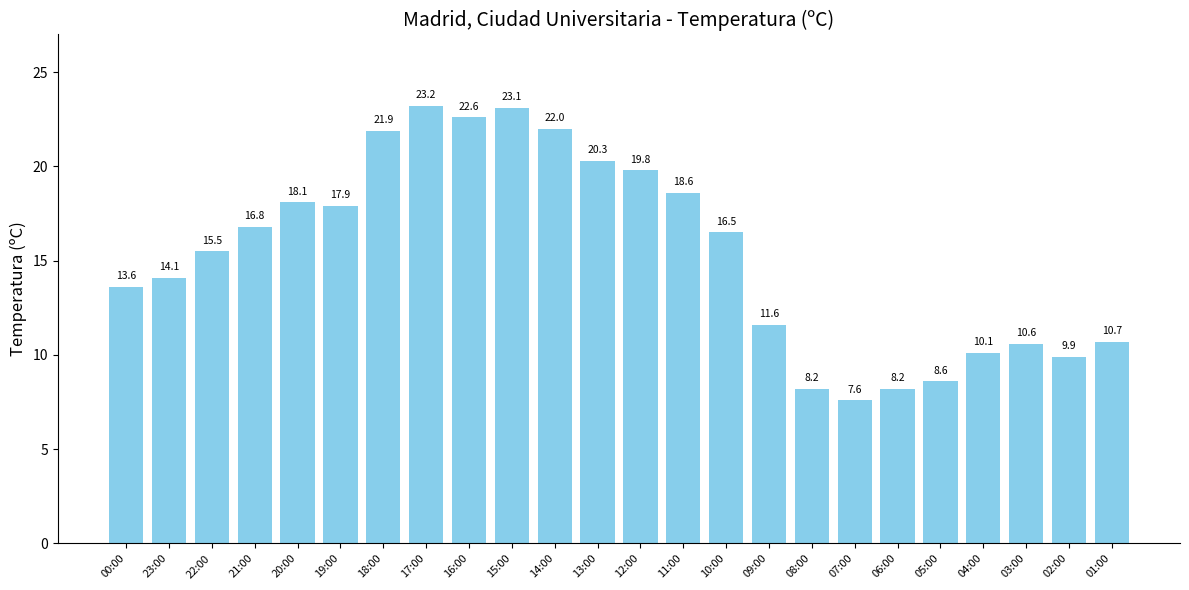

What position from the right is 11:00?

11